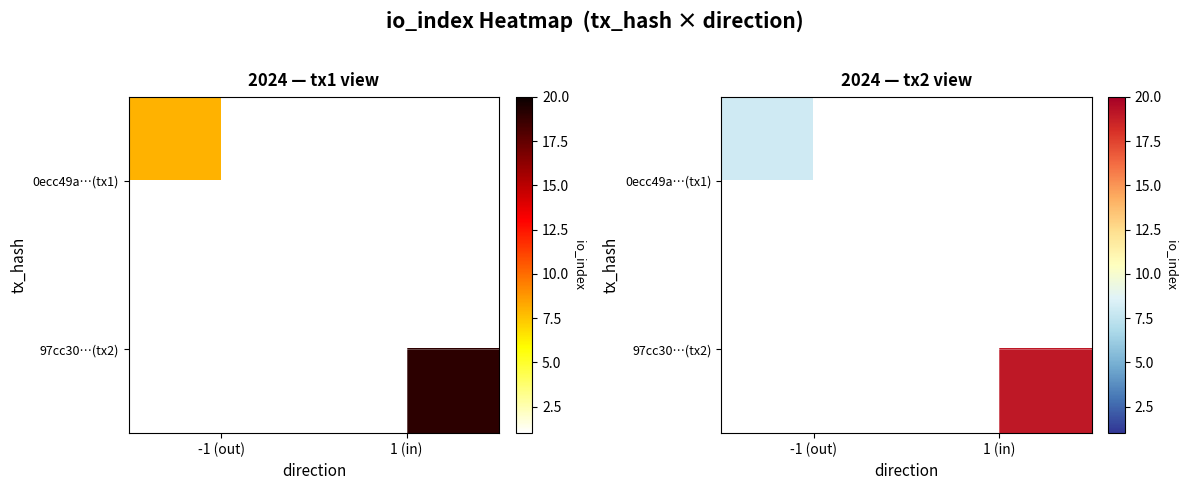

Between -1 (out) and 1 (in), which is larger?

1 (in)